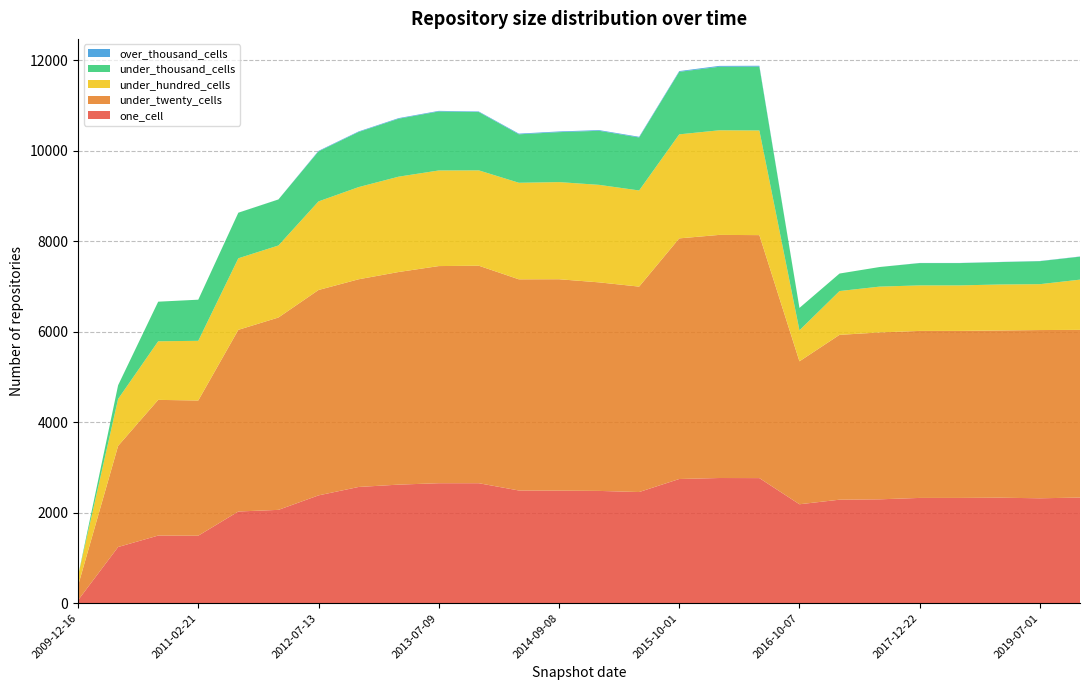

Reading left to right, extract all data points from this chart.

one_cell: 64	1241	1494	1491	2026	2062	2382	2568	2620	2651	2651	2490	2487	2481	2456	2744	2766	2764	2186	2287	2295	2326	2326	2331	2318	2334
under_twenty_cells: 321	2235	2999	2988	4015	4251	4539	4590	4699	4799	4807	4667	4672	4609	4540	5318	5373	5370	3159	3643	3688	3691	3691	3696	3718	3706
under_hundred_cells: 214	1037	1295	1319	1581	1592	1958	2037	2107	2113	2107	2134	2147	2155	2125	2299	2312	2313	685	968	1013	1006	1006	1016	1014	1110
under_thousand_cells: 0	303	875	909	1007	1017	1105	1218	1281	1304	1289	1071	1104	1195	1171	1382	1404	1411	495	387	433	493	493	495	508	508
over_thousand_cells: 0	0	0	0	1	1	12	12	13	13	12	15	15	15	15	16	19	19	0	0	0	3	3	3	4	4